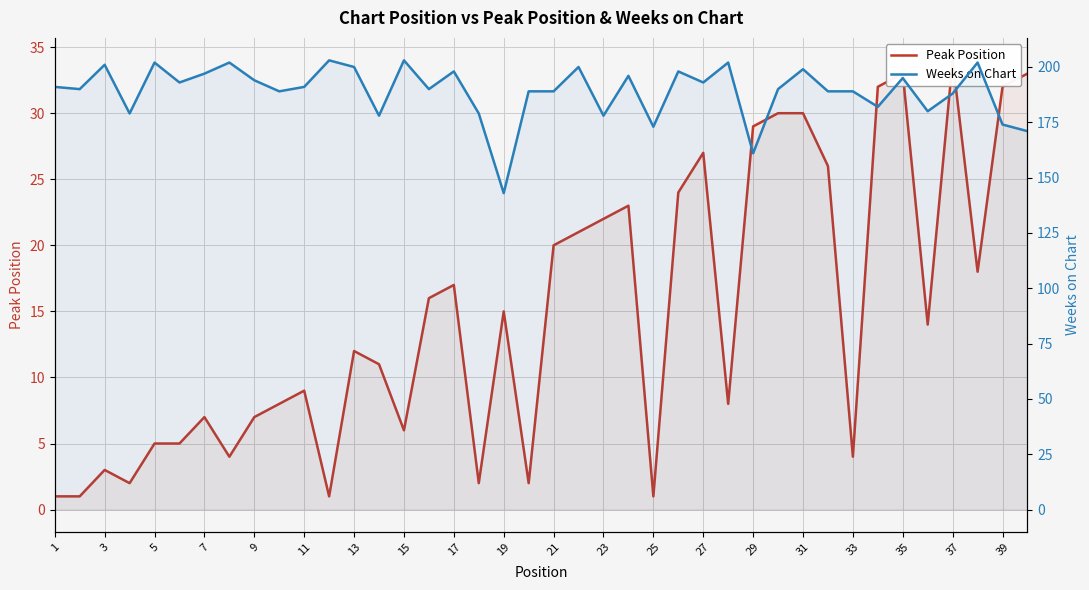

Reading left to right, transcribe all the data shown in this chart.

Peak Position: 1	1	3	2	5	5	7	4	7	8	9	1	12	11	6	16	17	2	15	2	20	21	22	23	1	24	27	8	29	30	30	26	4	32	33	14	34	18	32	33
Weeks on Chart: 191	190	201	179	202	193	197	202	194	189	191	203	200	178	203	190	198	179	143	189	189	200	178	196	173	198	193	202	161	190	199	189	189	182	195	180	188	202	174	171